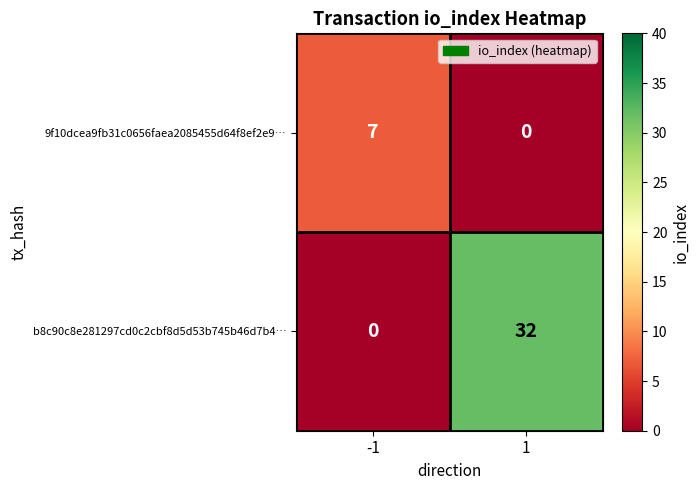

Which series changed the most between -1 and 1?

b8c90c8e281297cd0c2cbf8d5d53b745b46d7b4…